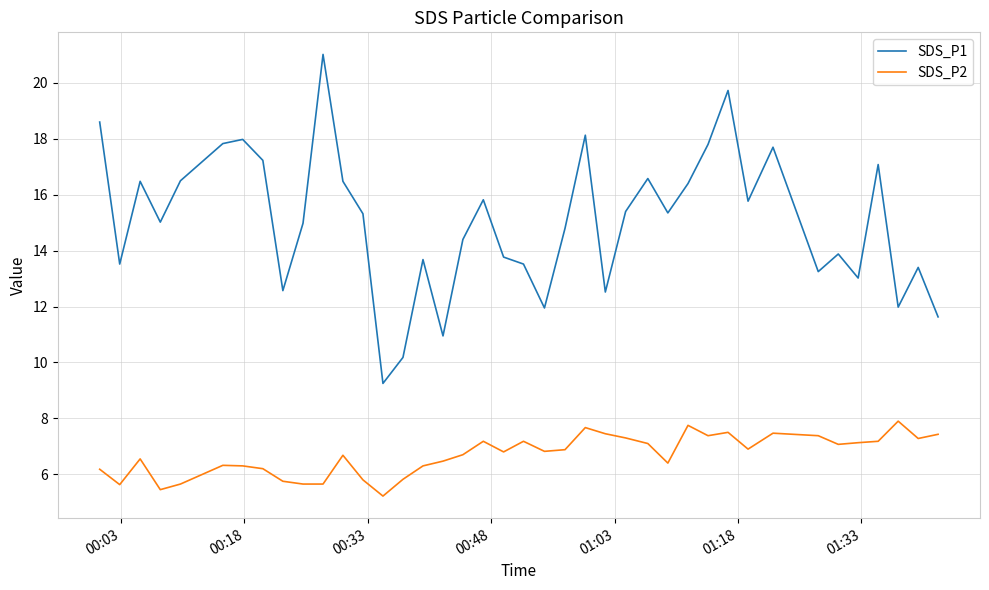

List the series in order of their peak value, highest first.

SDS_P1, SDS_P2